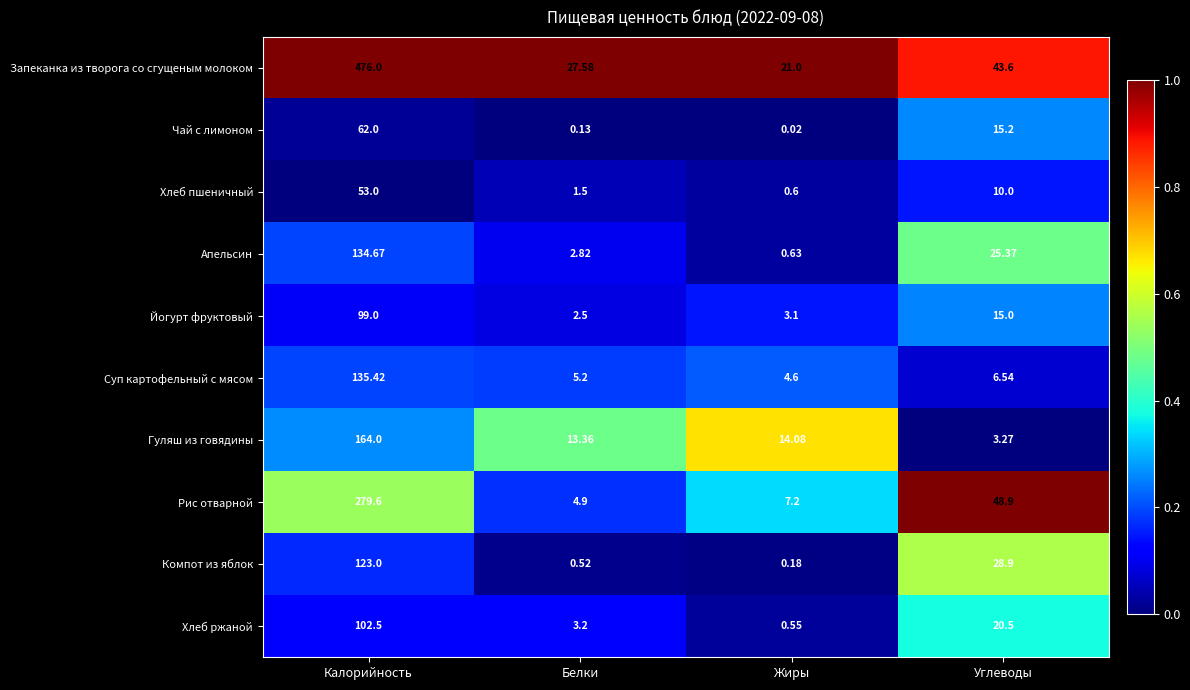

Is the value of Апельсин at Калорийность greater than the value of Запеканка из творога со сгущеным молоком at Белки?

Yes